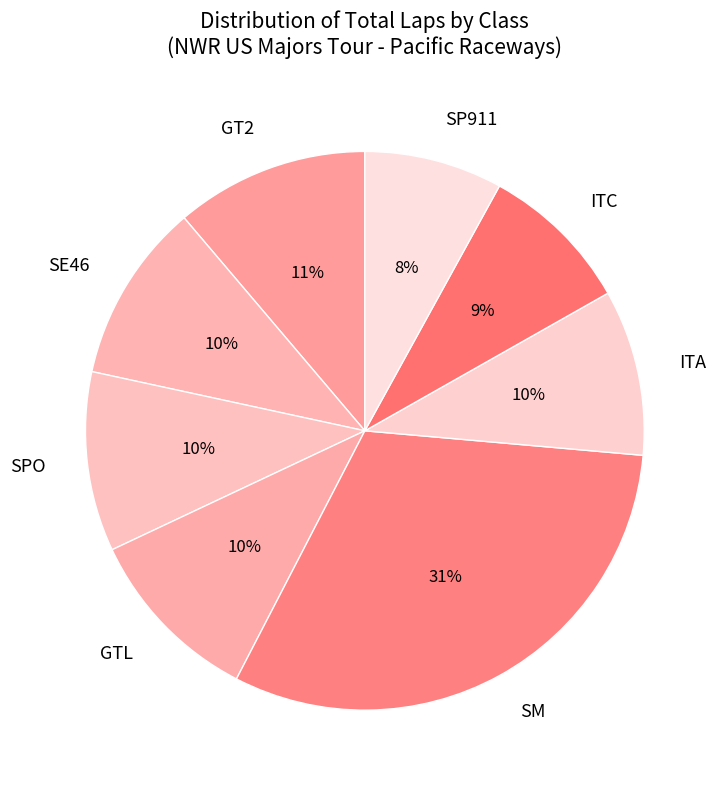

Which category has the biggest portion of the pie?

SM